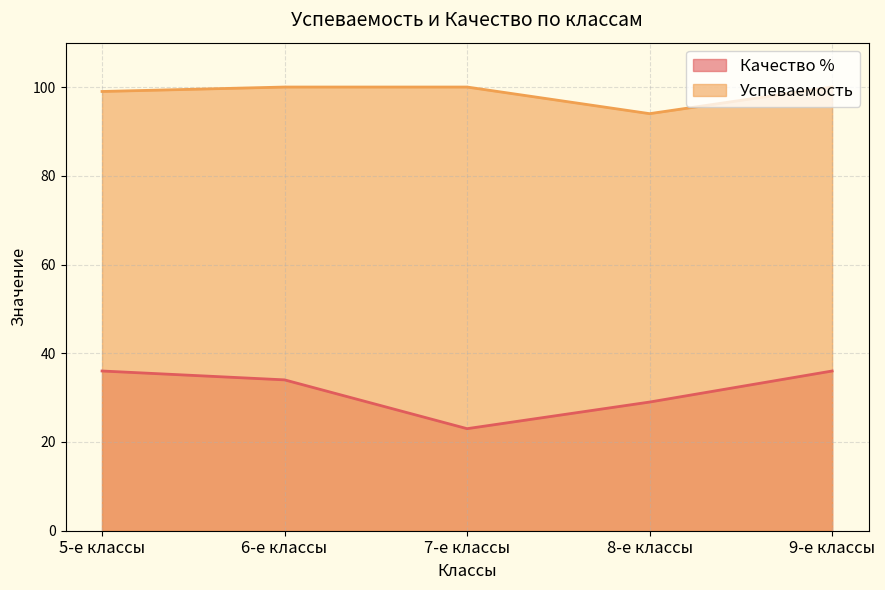

Count the Качество % values in the range 29 to 36.

4